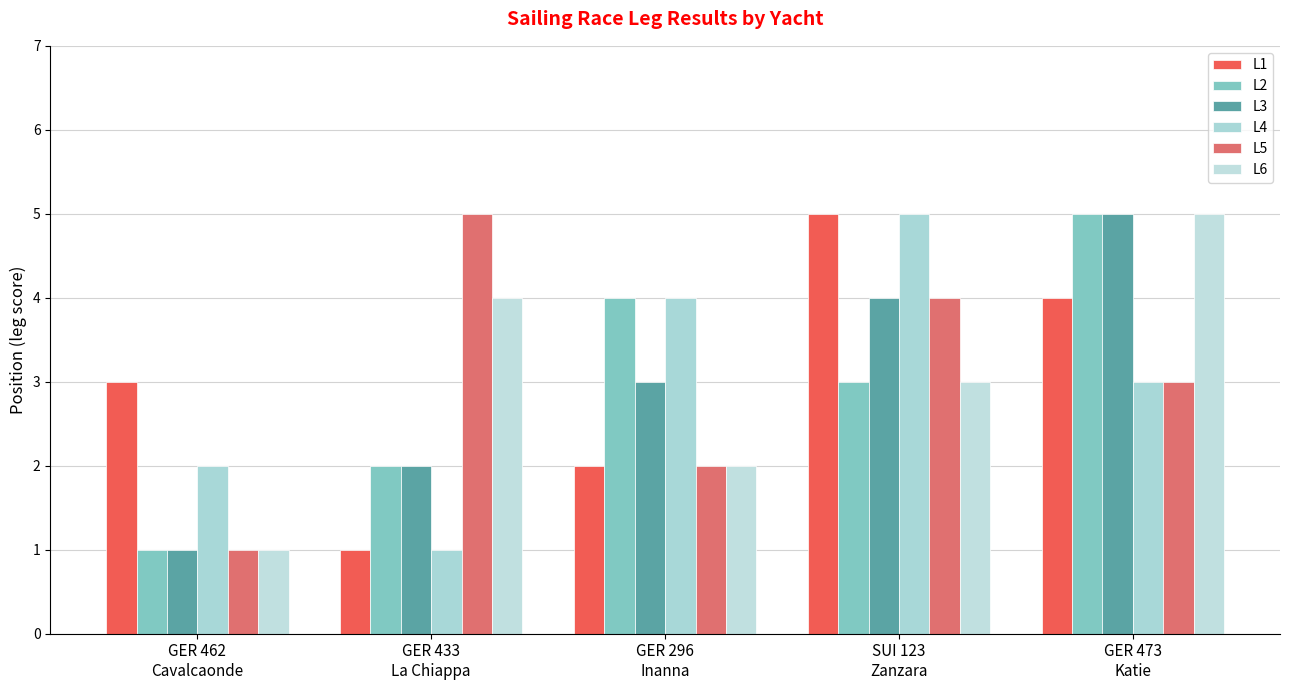

The L4 series shows 1 at SUI 123
Zanzara. True or false?

False